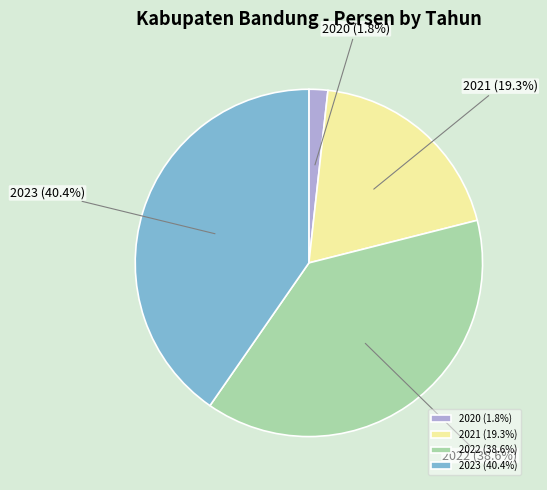

Between 2020 and 2021, which is larger?

2021